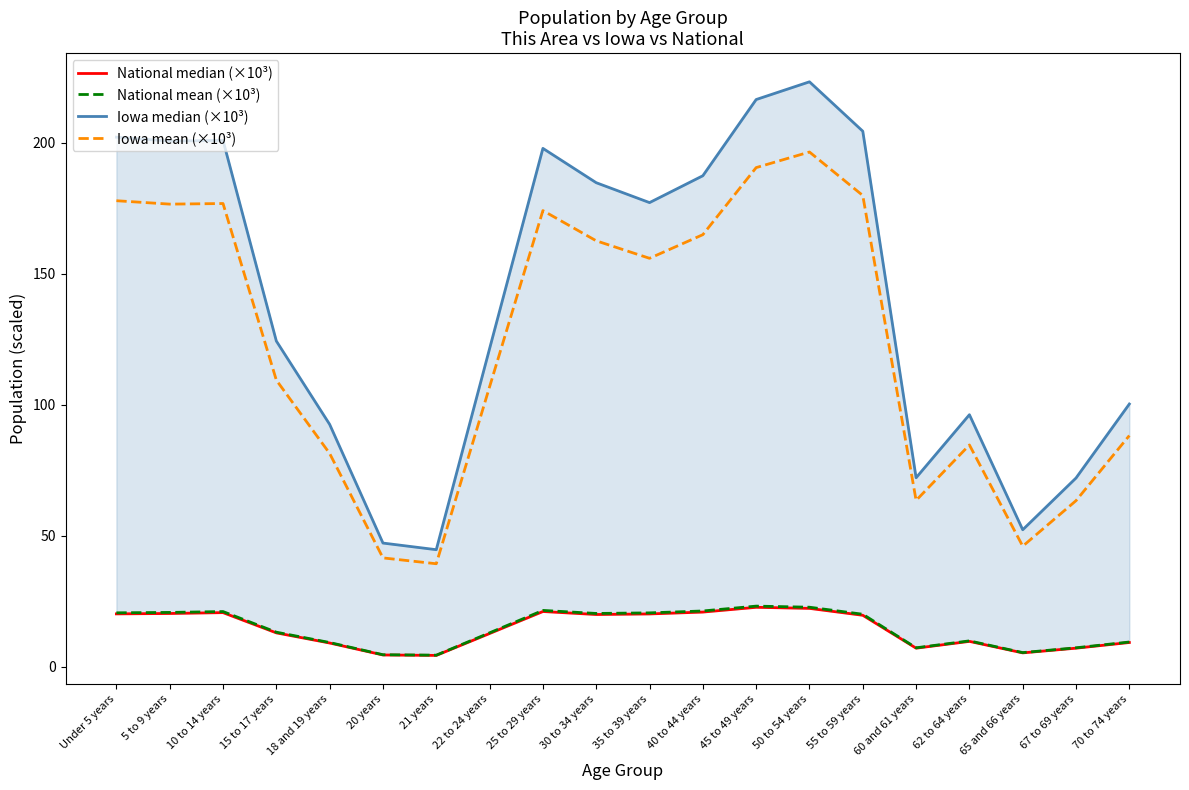

Reading right to left, what are all the values shown in this chart?

National median (×10³): 70 to 74 years=9.3	67 to 69 years=7.1	65 and 66 years=5.3	62 to 64 years=9.7	60 and 61 years=7.1	55 to 59 years=19.7	50 to 54 years=22.3	45 to 49 years=22.7	40 to 44 years=20.9	35 to 39 years=20.2	30 to 34 years=20.0	25 to 29 years=21.1	22 to 24 years=12.7	21 years=4.4	20 years=4.5	18 and 19 years=9.1	15 to 17 years=13.0	10 to 14 years=20.7	5 to 9 years=20.3	Under 5 years=20.2
National mean (×10³): 70 to 74 years=9.5	67 to 69 years=7.3	65 and 66 years=5.4	62 to 64 years=9.9	60 and 61 years=7.3	55 to 59 years=20.1	50 to 54 years=22.7	45 to 49 years=23.2	40 to 44 years=21.3	35 to 39 years=20.6	30 to 34 years=20.4	25 to 29 years=21.5	22 to 24 years=13.0	21 years=4.4	20 years=4.6	18 and 19 years=9.3	15 to 17 years=13.2	10 to 14 years=21.1	5 to 9 years=20.8	Under 5 years=20.6
Iowa median (×10³): 70 to 74 years=100.3	67 to 69 years=72.1	65 and 66 years=52.3	62 to 64 years=96.2	60 and 61 years=72.2	55 to 59 years=204.4	50 to 54 years=223.2	45 to 49 years=216.5	40 to 44 years=187.4	35 to 39 years=177.1	30 to 34 years=184.7	25 to 29 years=197.8	22 to 24 years=121.4	21 years=44.7	20 years=47.2	18 and 19 years=92.5	15 to 17 years=124.3	10 to 14 years=200.9	5 to 9 years=200.6	Under 5 years=202.1
Iowa mean (×10³): 70 to 74 years=88.3	67 to 69 years=63.4	65 and 66 years=46.0	62 to 64 years=84.7	60 and 61 years=63.5	55 to 59 years=179.9	50 to 54 years=196.5	45 to 49 years=190.5	40 to 44 years=164.9	35 to 39 years=155.9	30 to 34 years=162.6	25 to 29 years=174.1	22 to 24 years=106.9	21 years=39.3	20 years=41.6	18 and 19 years=81.4	15 to 17 years=109.4	10 to 14 years=176.8	5 to 9 years=176.6	Under 5 years=177.9